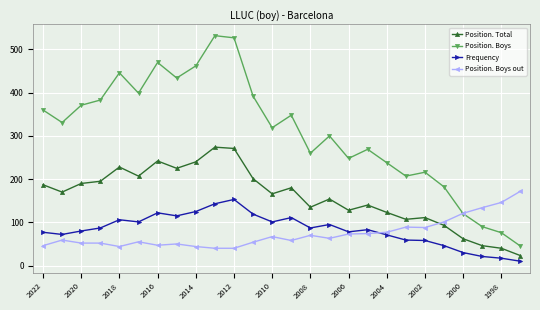

What is the highest value of the Position. Boys series?

532